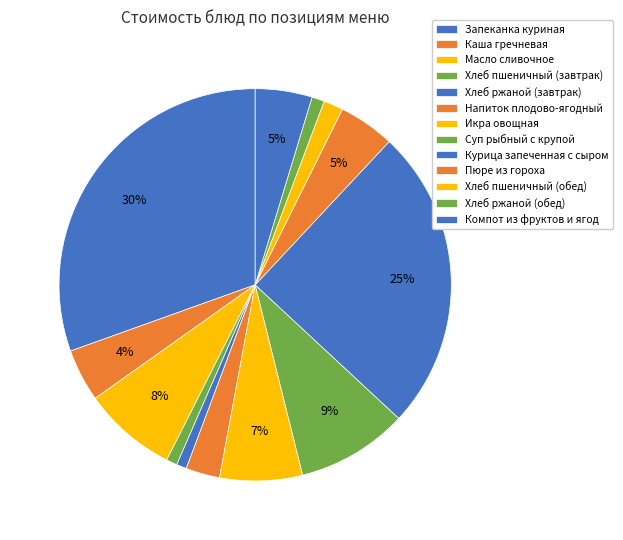

Rank the categories by value from highest to lowest.

Запеканка куриная под сырной шапкой, Курица запеченная с сыром, Суп рыбный с крупой, Масло сливочное порциями, Икра овощная, Компот из смеси фруктов и ягод, Пюре из гороха с маслом, Каша гречневая вязкая с маслом, Напиток плодово-ягодный, Хлеб пшеничный (обед), Хлеб ржаной (обед), Хлеб пшеничный (завтрак), Хлеб ржаной (завтрак)